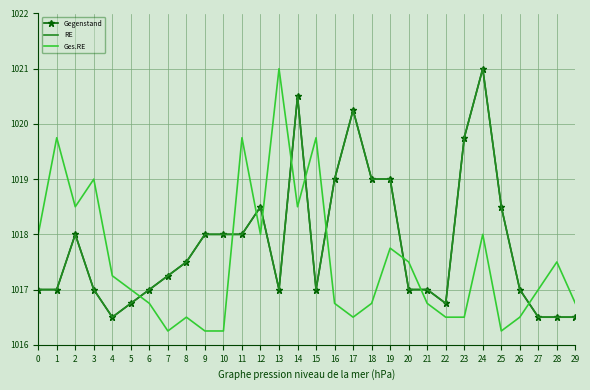

At how many categories does at least one series exceed 1017?

23